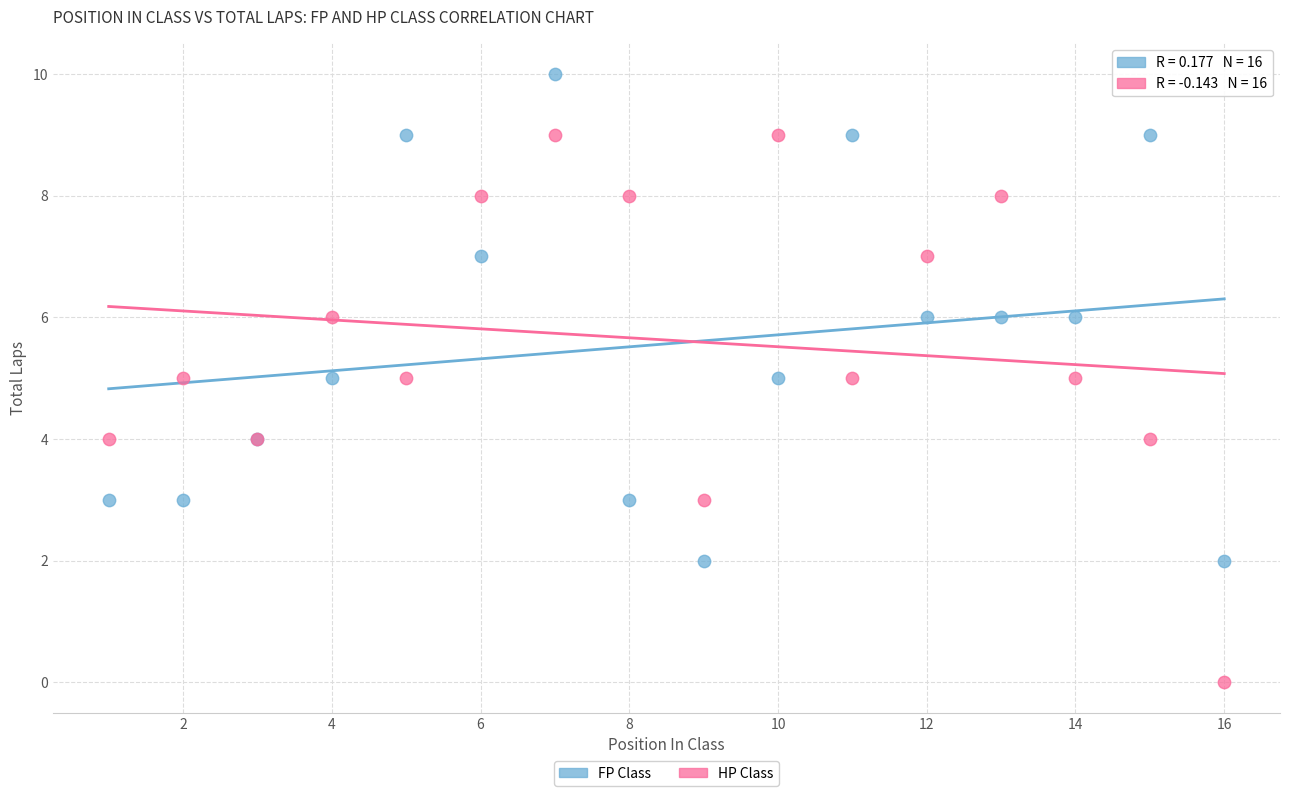

Which series reaches the maximum Y coordinate?

FP Class